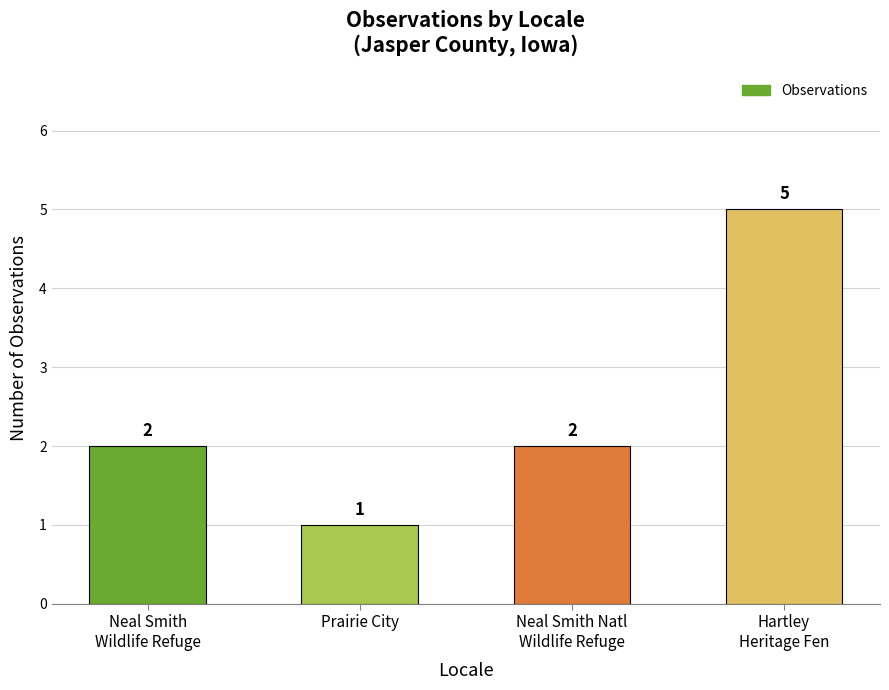

True or false: the data shows 1 at Prairie City.

True